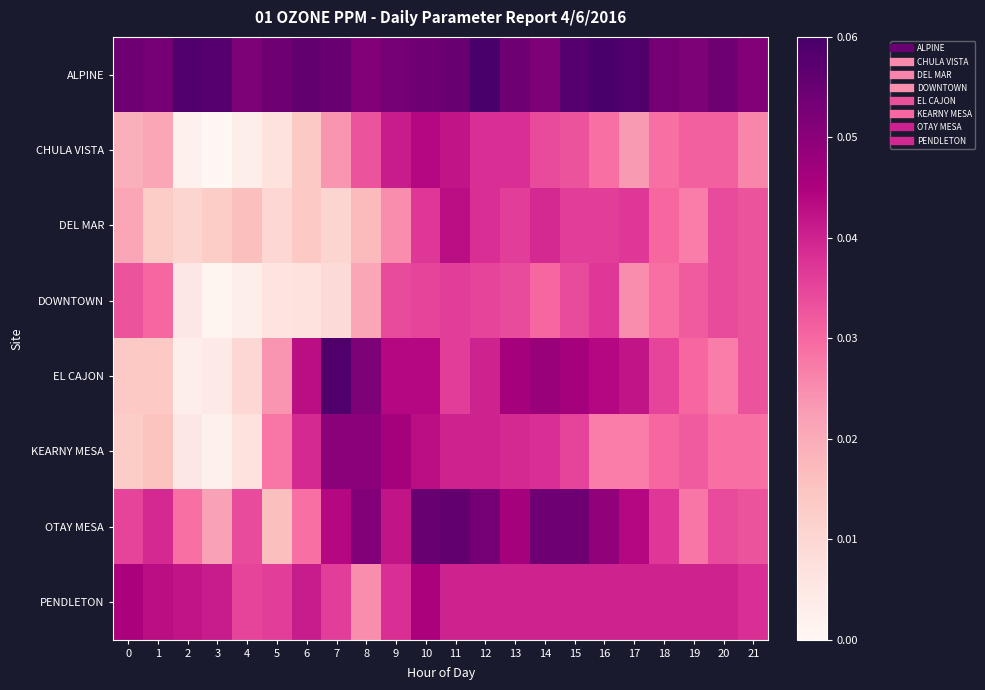

Count the number of categories in the chart.

22